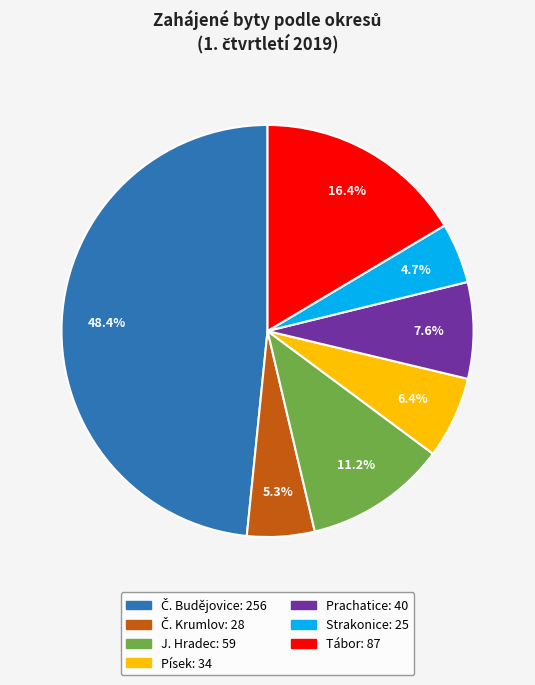

Is there a majority slice in this chart?

No